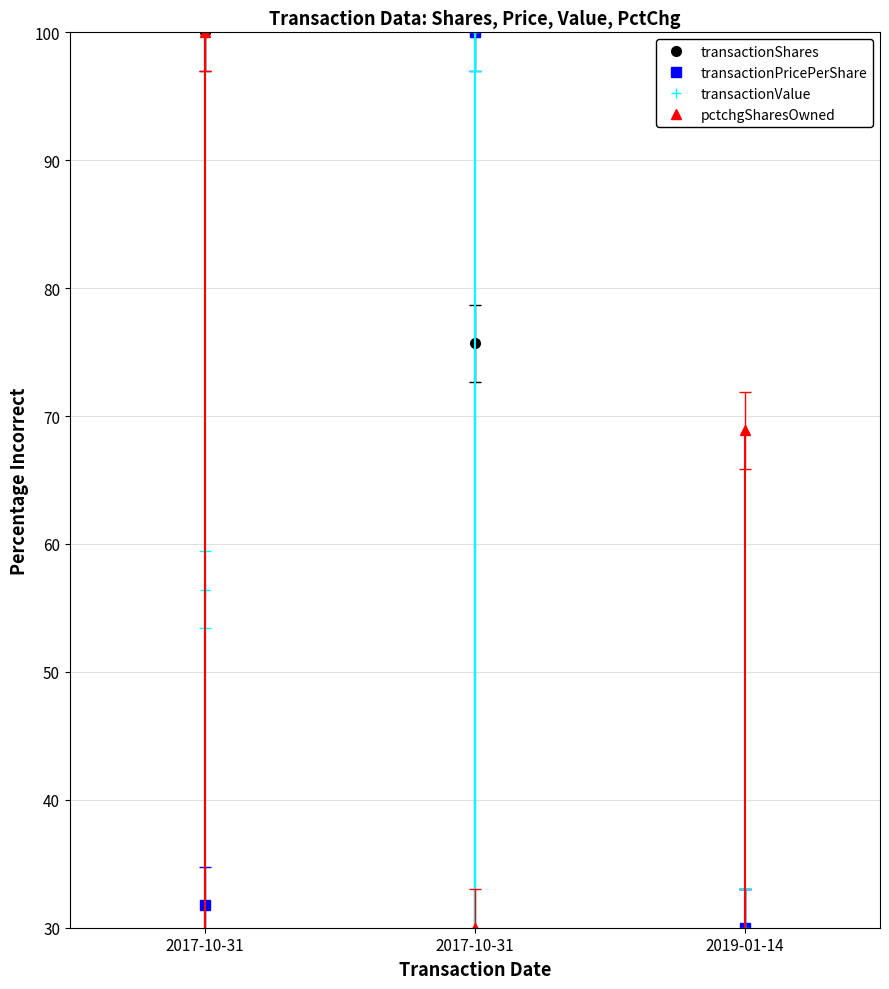

Reading left to right, transcribe all the data shown in this chart.

transactionShares: 2017-10-31=100.0	2017-10-31=75.7	2019-01-14=30.0
transactionPricePerShare: 2017-10-31=31.8	2017-10-31=100.0	2019-01-14=30.0
transactionValue: 2017-10-31=56.4	2017-10-31=100.0	2019-01-14=30.0
pctchgSharesOwned: 2017-10-31=100.0	2017-10-31=30.0	2019-01-14=68.9